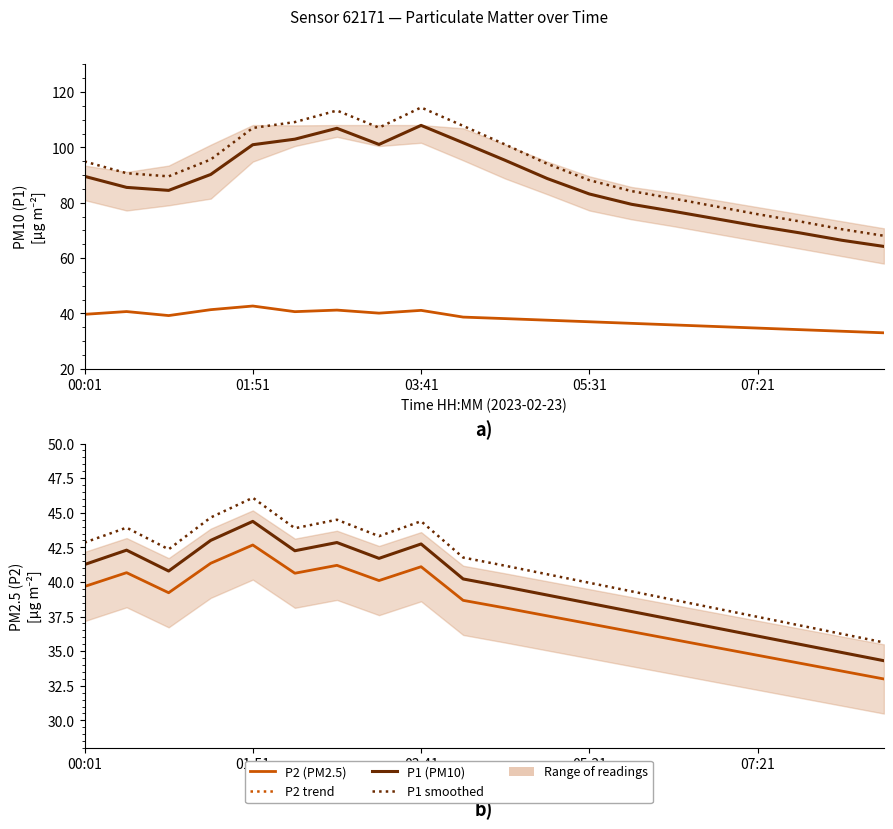

In P2 (PM2.5), how many points are higher than both neighbors (excluding endpoints)?

4